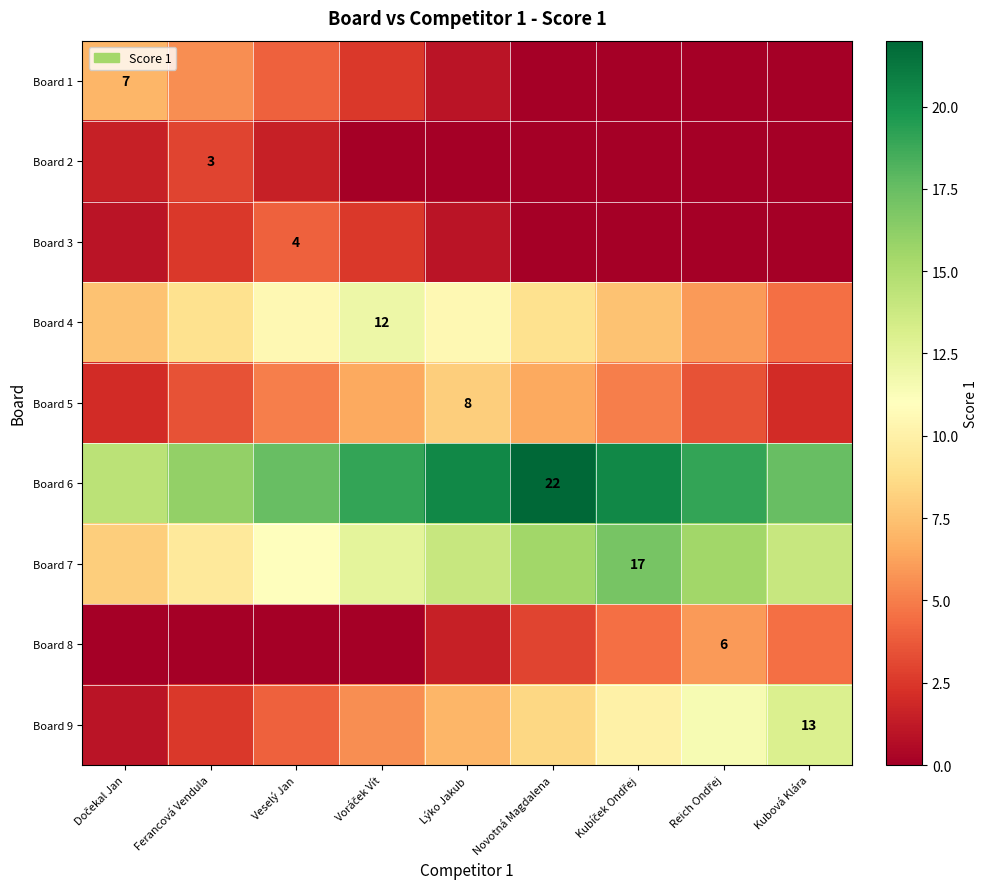

How many Board 9 values are between 4 and 10?

5